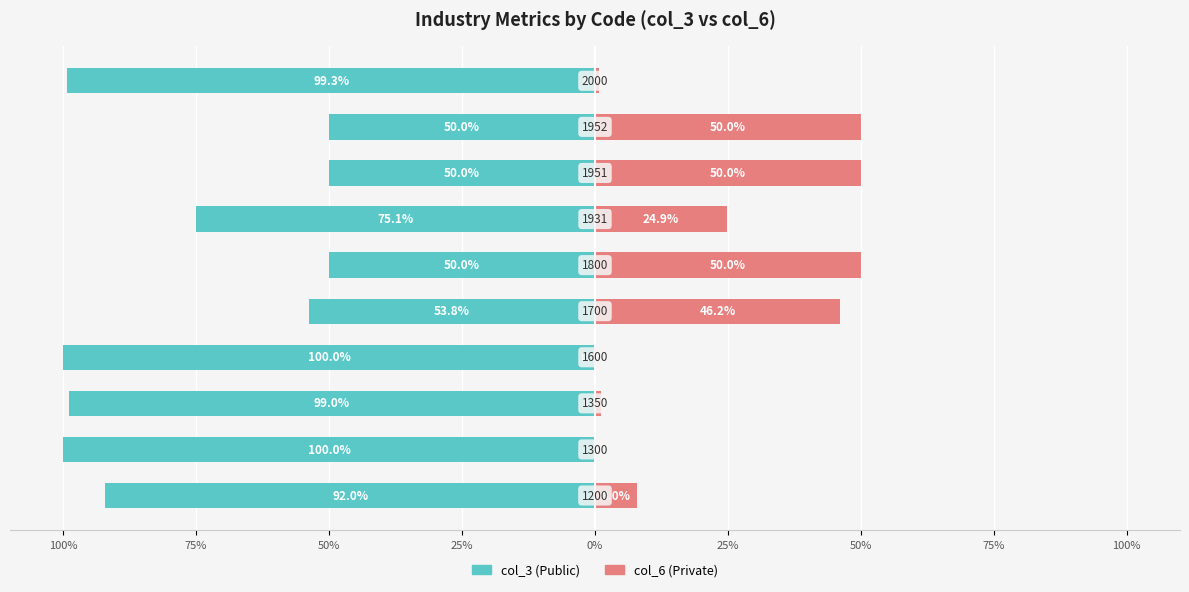

How many categories are shown in the chart?

10